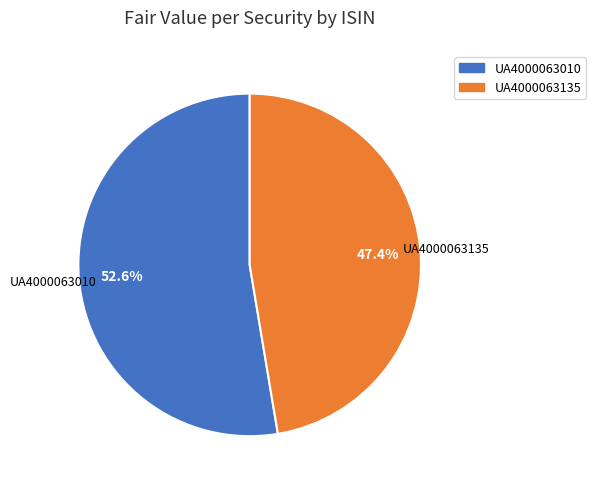

Is it true that UA4000063135 is 36% of the pie?

False